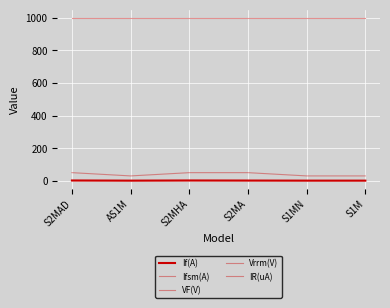

Does the chart have visible grid lines?

Yes